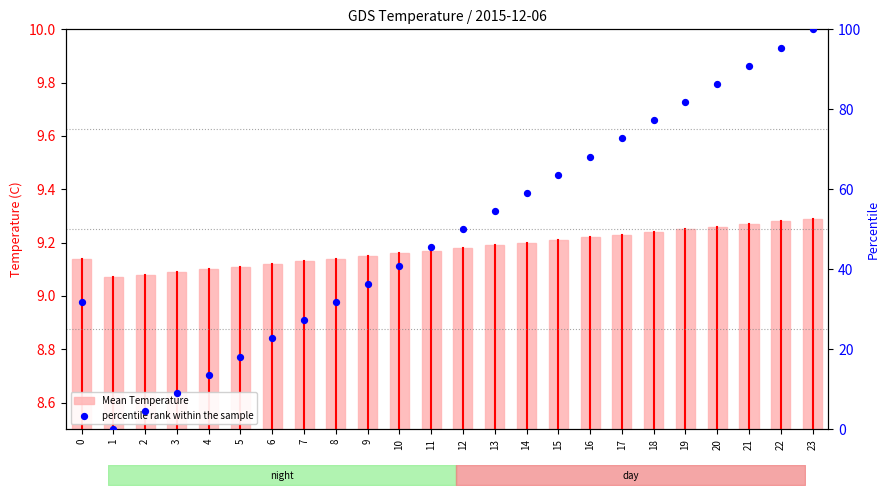

At which category is the sum across all series the highest?

23